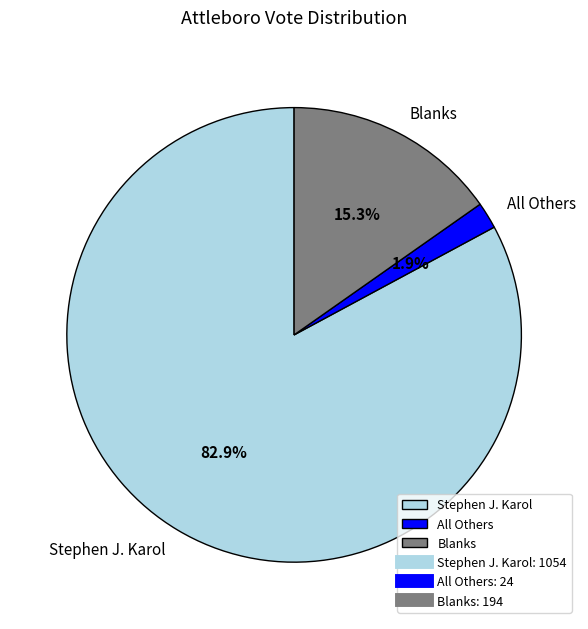

Which has a higher value, All Others or Blanks?

Blanks